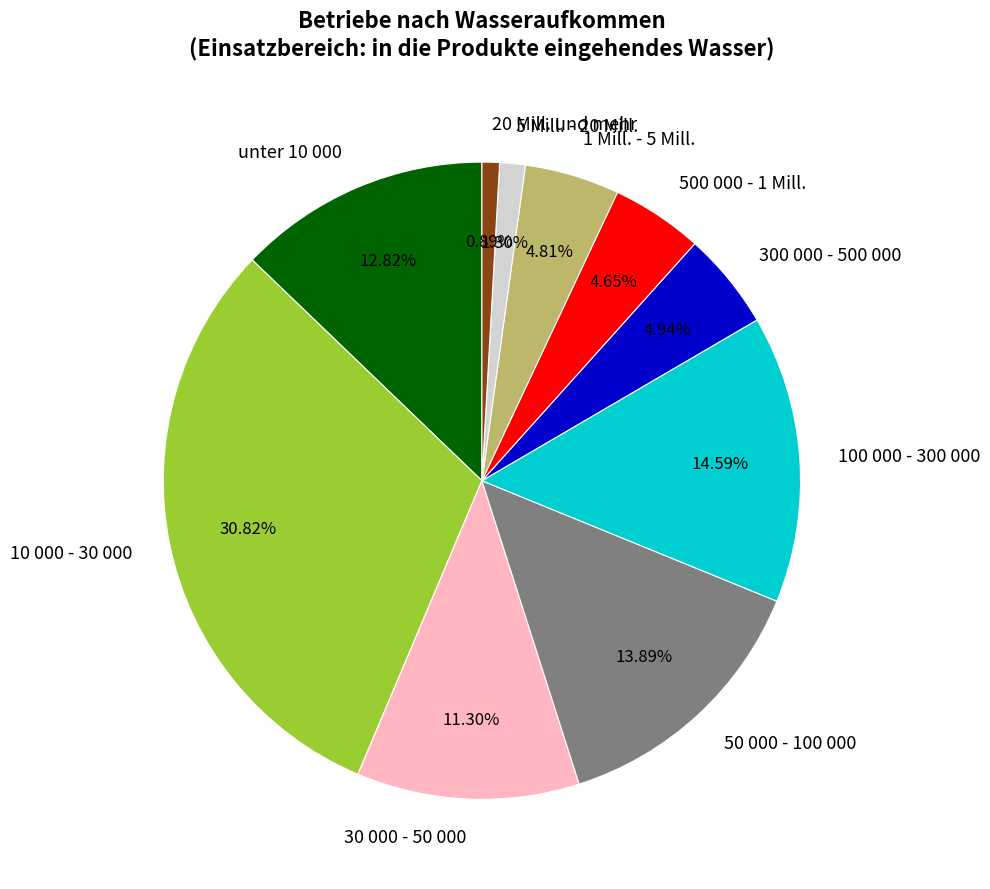

Is it true that 50 000 - 100 000 is 14% of the pie?

True